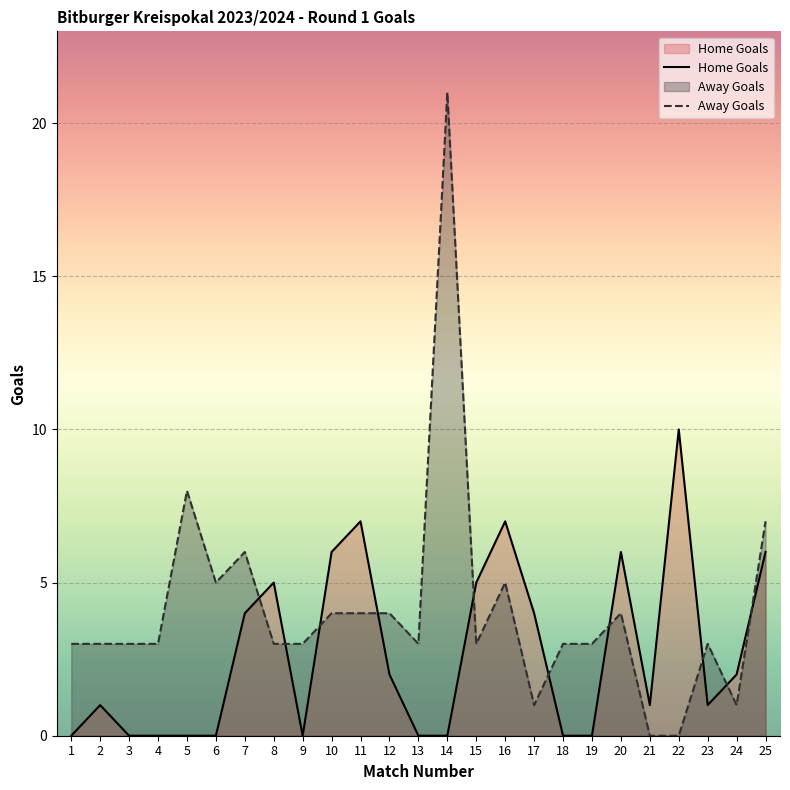

Rank the series by their maximum value, from lowest to highest.

Home Goals, Away Goals